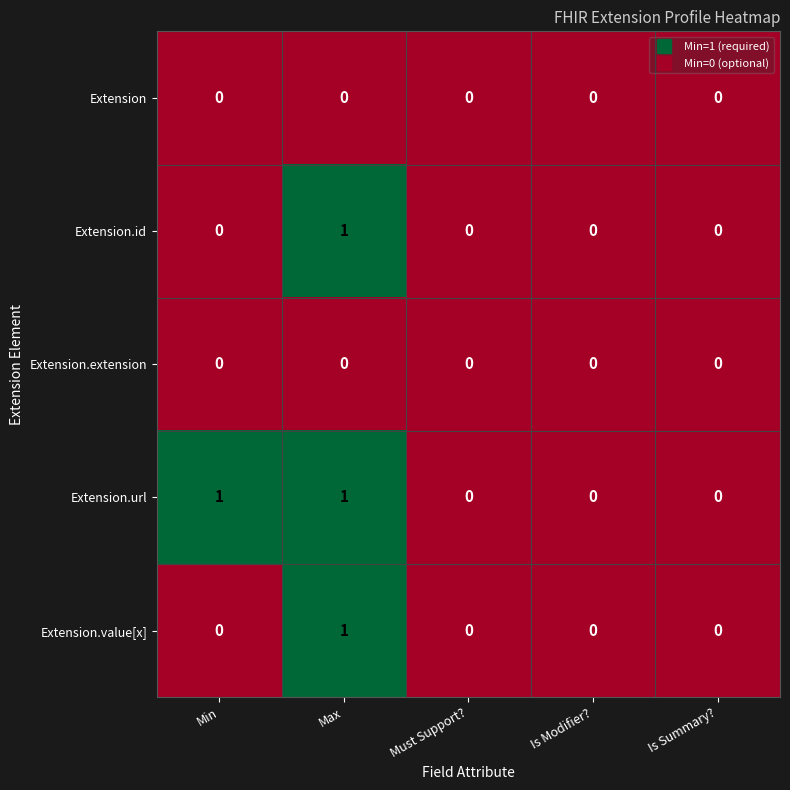

Reading left to right, what are all the values shown in this chart?

Extension: Min=0	Max=0	Must Support?=0	Is Modifier?=0	Is Summary?=0
Extension.id: Min=0	Max=1	Must Support?=0	Is Modifier?=0	Is Summary?=0
Extension.extension: Min=0	Max=0	Must Support?=0	Is Modifier?=0	Is Summary?=0
Extension.url: Min=1	Max=1	Must Support?=0	Is Modifier?=0	Is Summary?=0
Extension.value[x]: Min=0	Max=1	Must Support?=0	Is Modifier?=0	Is Summary?=0